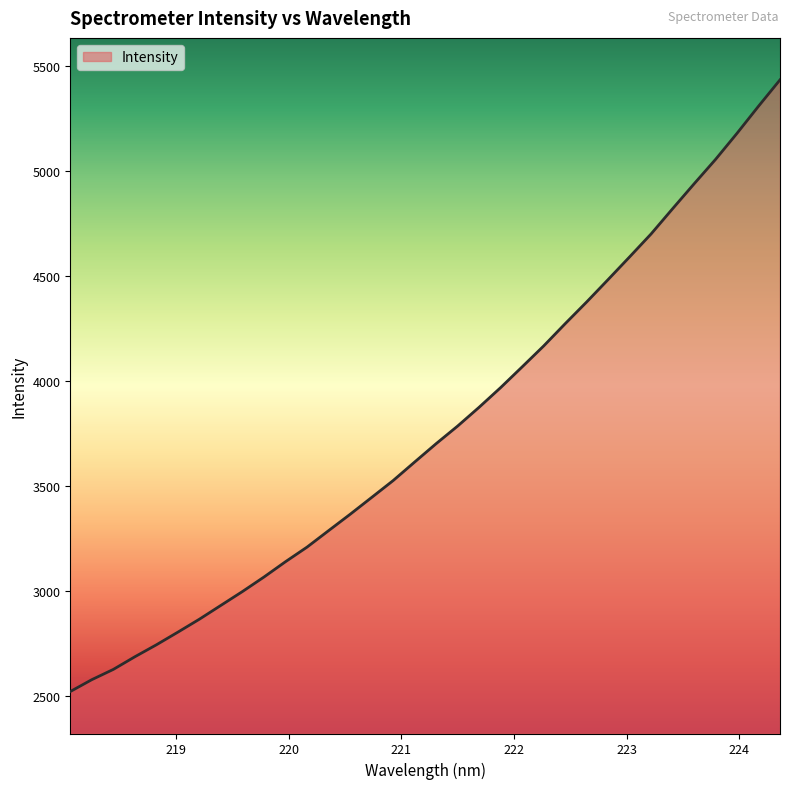

What is the difference between the maximum and minimum values?

2916.0